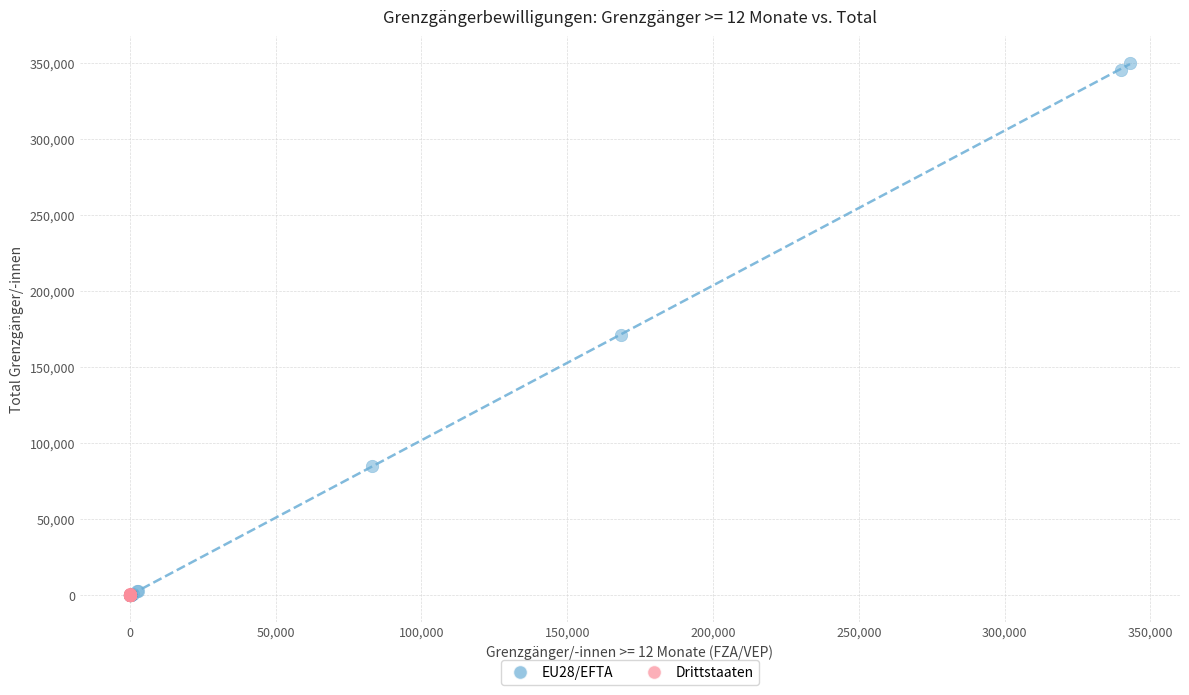

Which series reaches the maximum Y coordinate?

EU28/EFTA